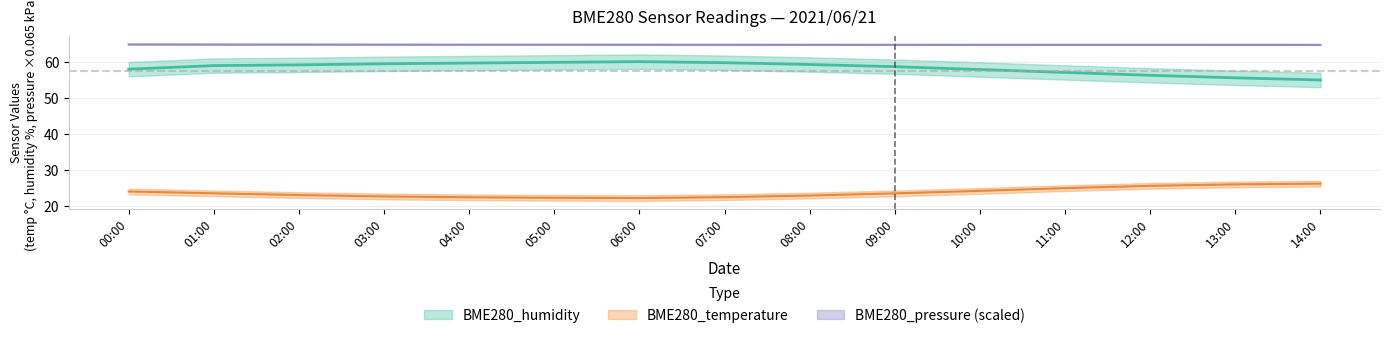

The BME280_temperature series shows 24.1 at 10:00. True or false?

True